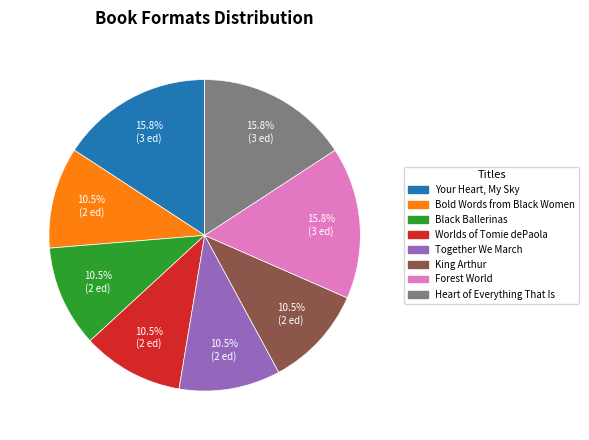

Is there any slice that represents more than half of the pie?

No